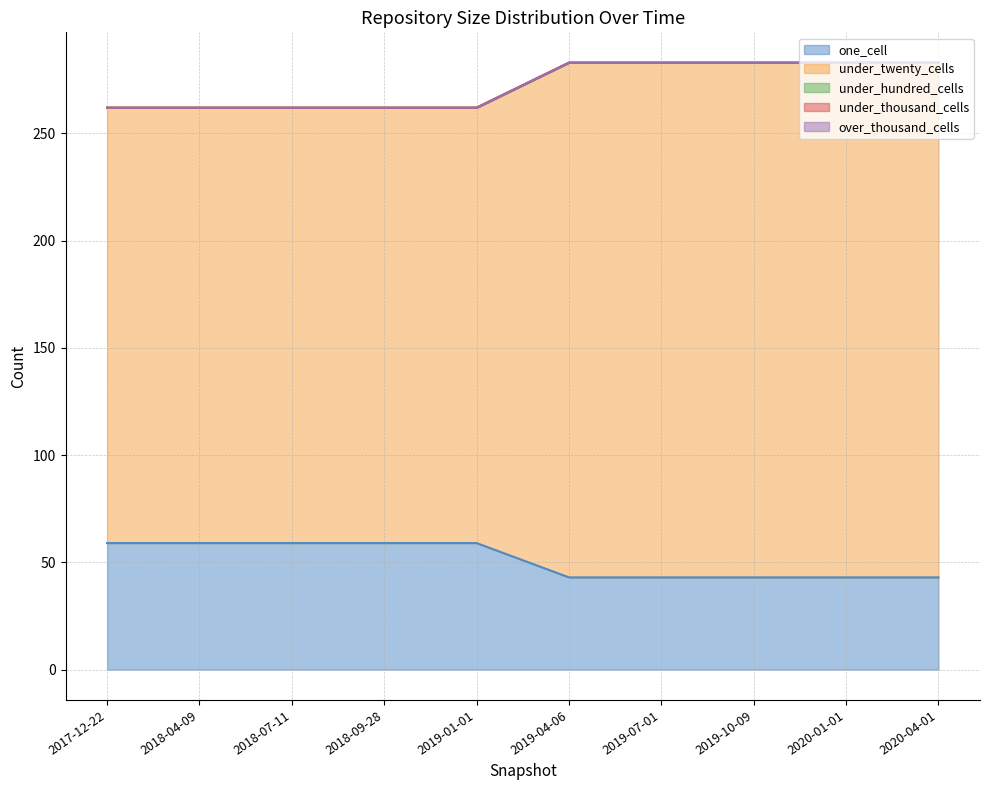

Between 2019-07-01 and 2020-01-01, which series saw the biggest shift?

one_cell